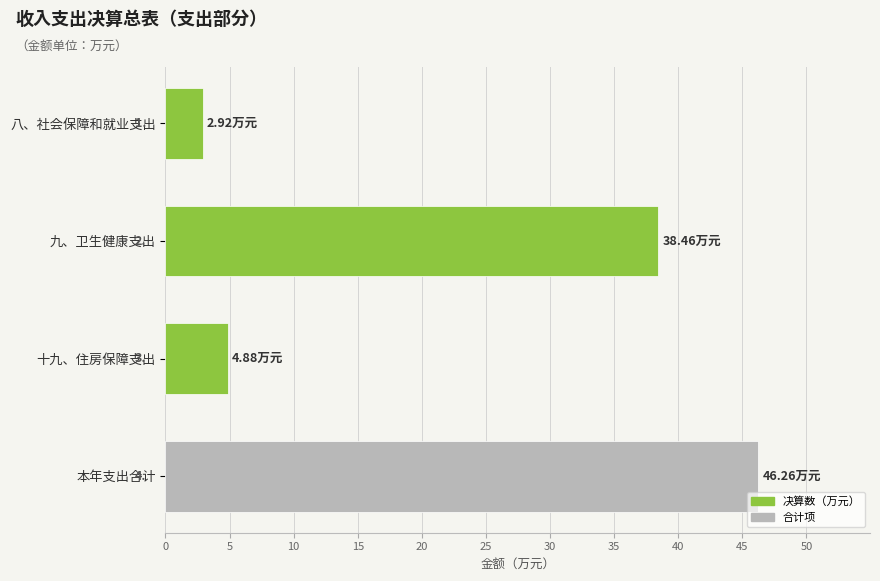

What is the difference between the maximum and second lowest values?

41.4